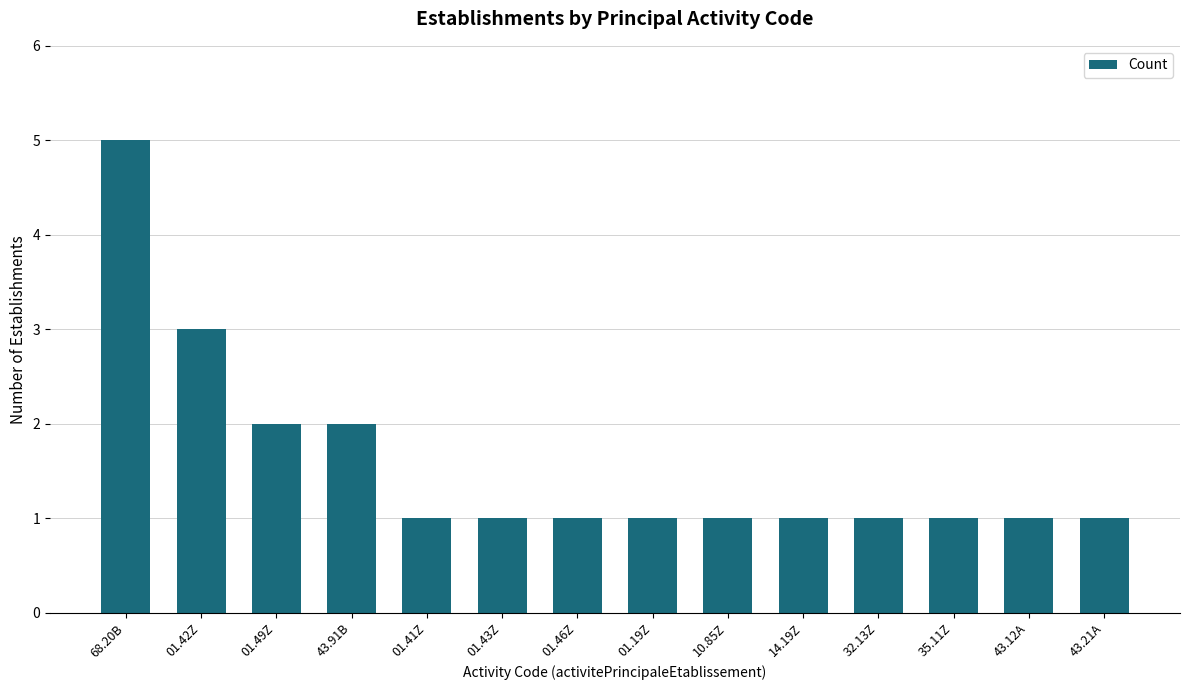

Reading right to left, transcribe all the data shown in this chart.

1	1	1	1	1	1	1	1	1	1	2	2	3	5